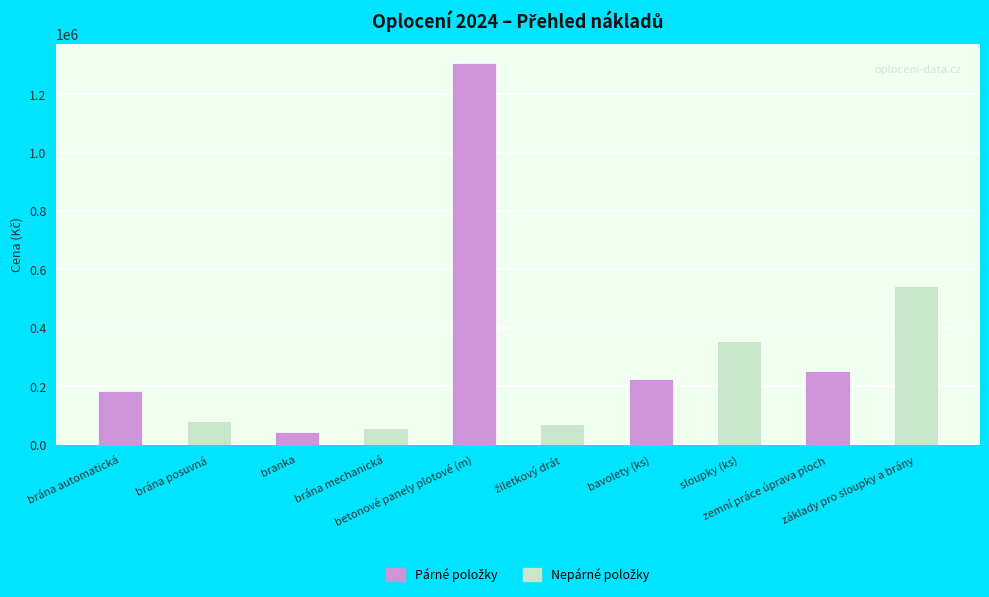

What is the difference between the maximum and minimum values?

1261200